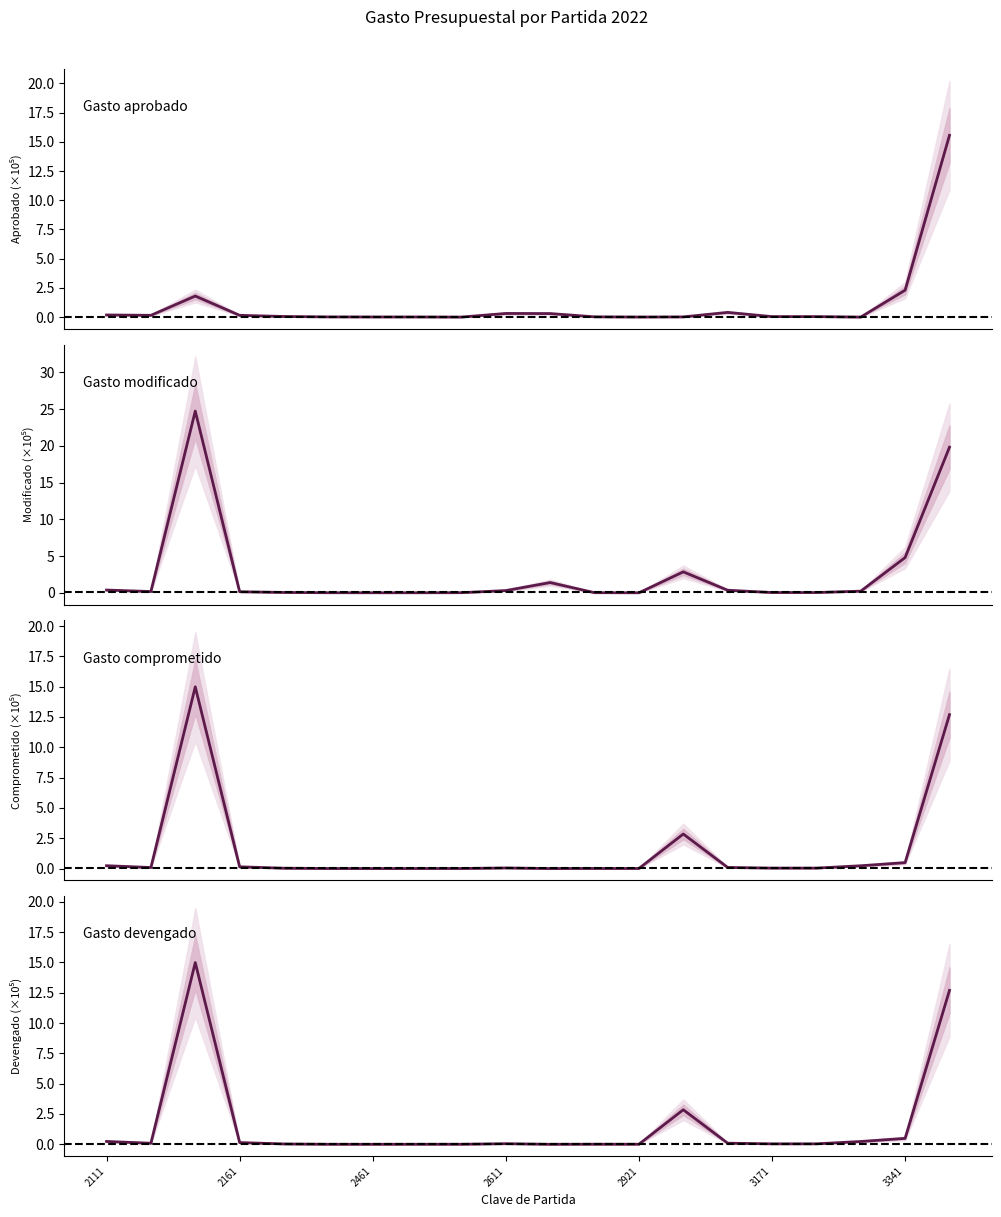

What is the value of the Gasto comprometido point at the 18th from the left?

0.2